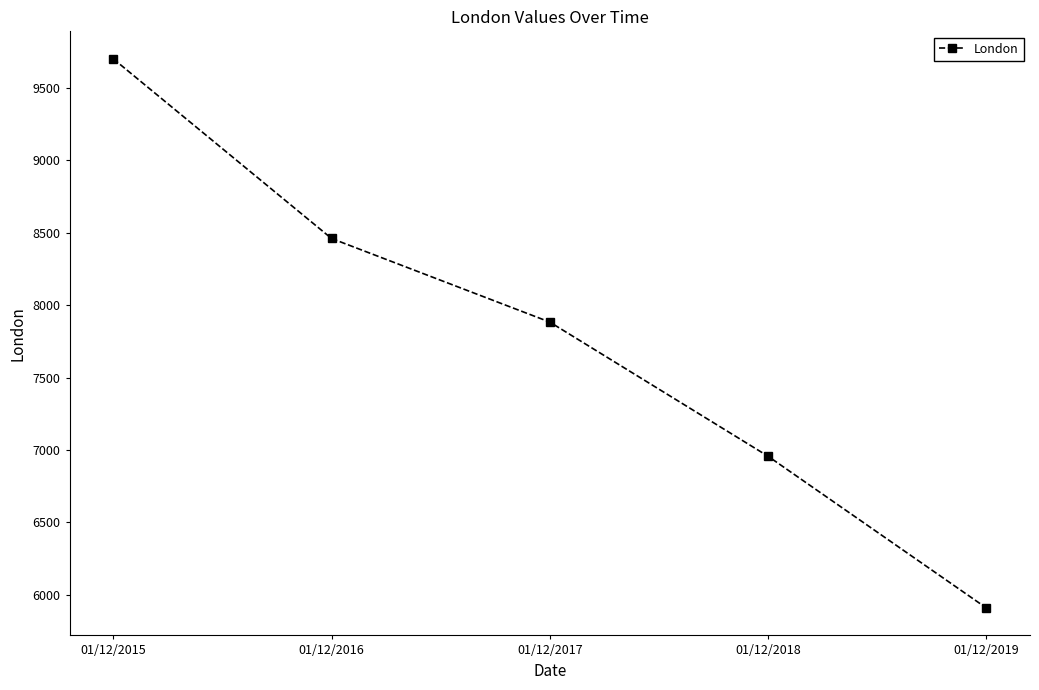

Is it true that the value at 01/12/2017 is 12435?

False